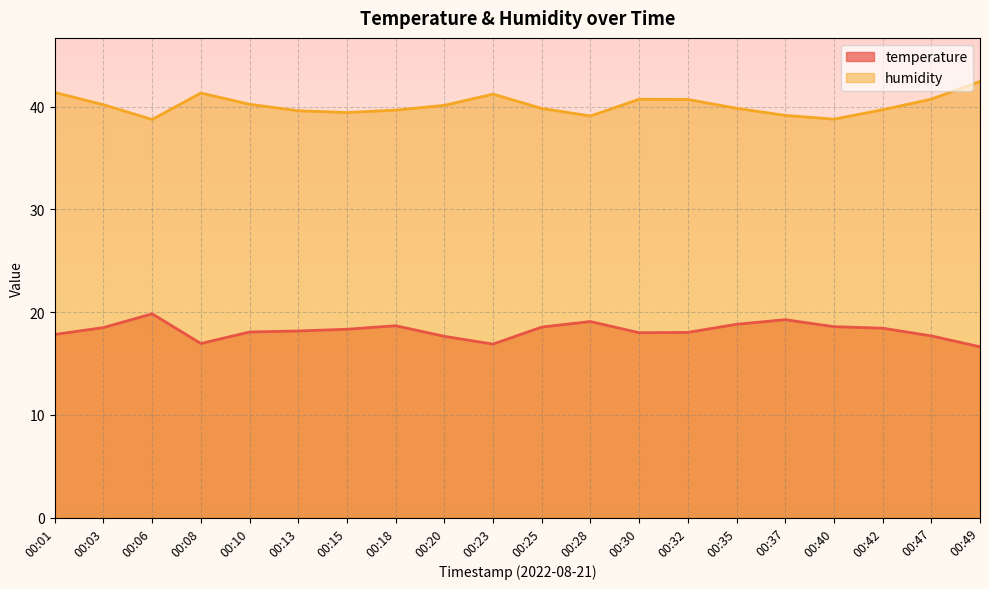

What is the difference between the highest and lowest values at 00:15?

21.1